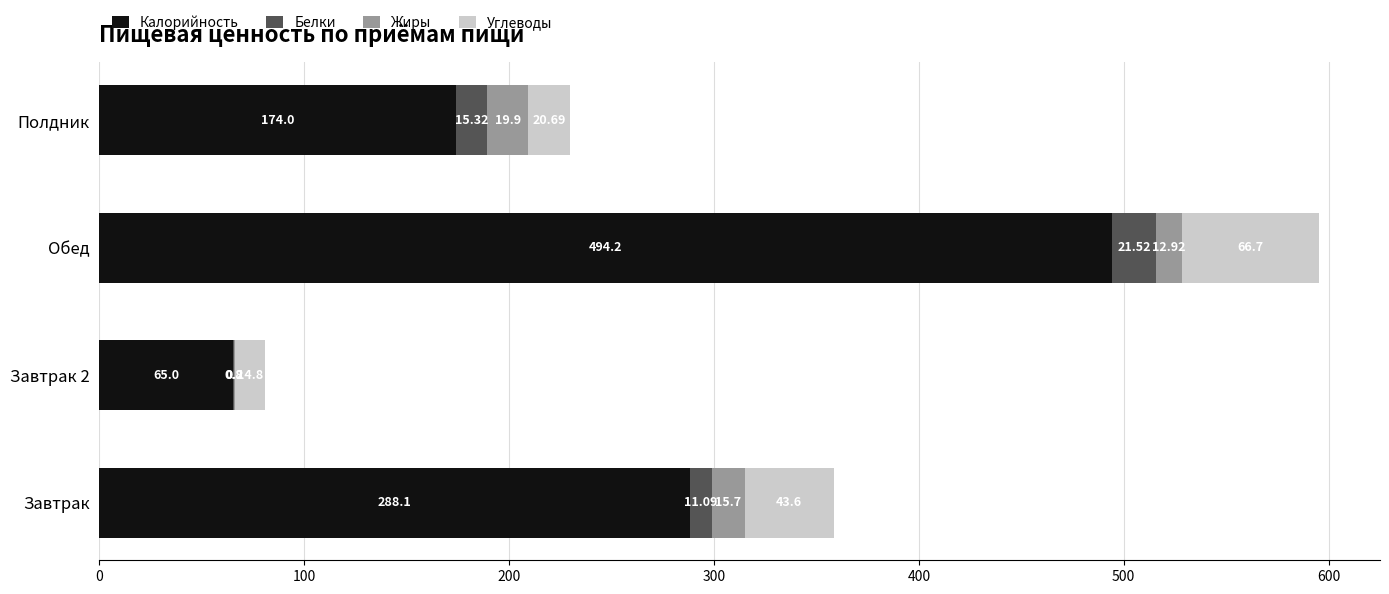

At which label is Калорийность closest to 279?

Завтрак